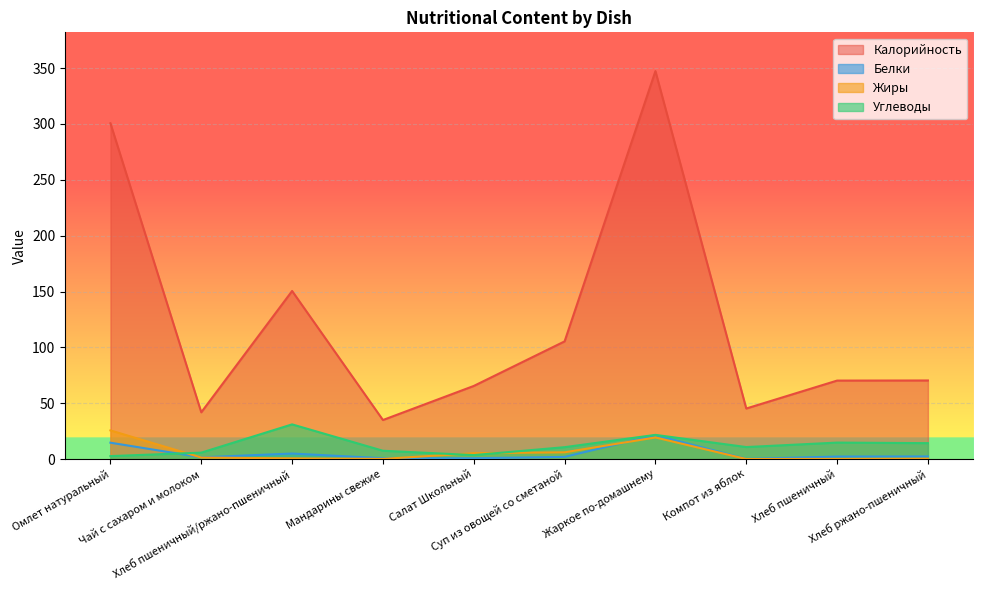

Is it true that Углеводы equals 31.1 at Хлеб пшеничный/ржано-пшеничный?

True